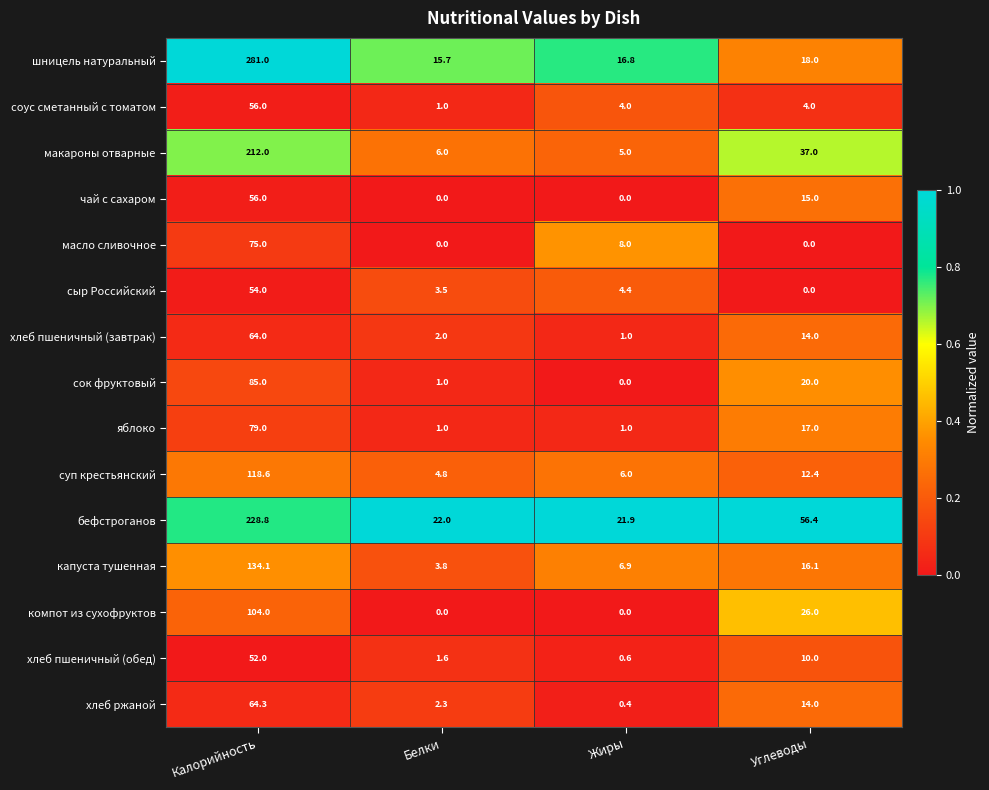

Which series has the largest range (max minus min)?

шницель натуральный